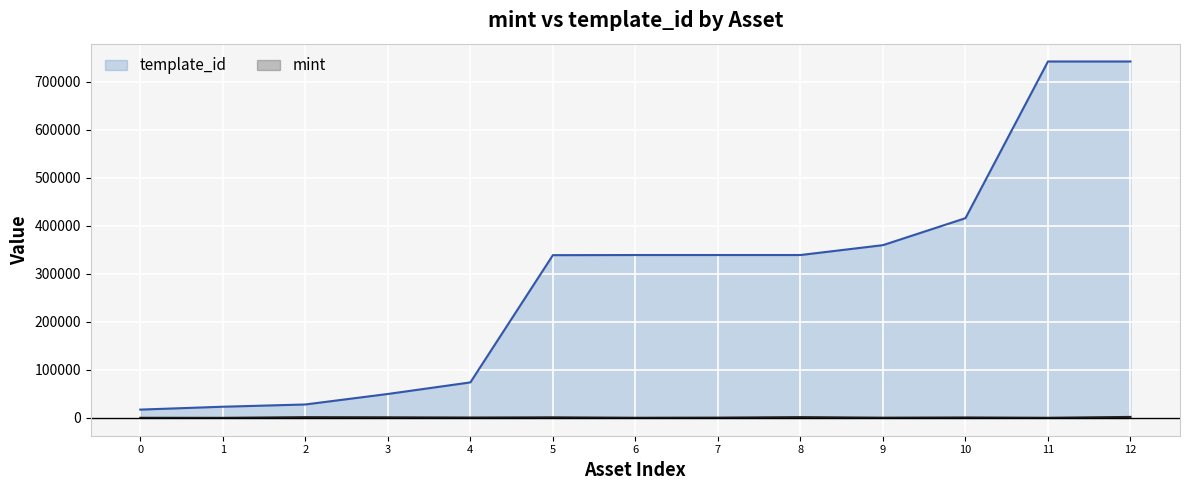

True or false: template_id and mint cross at least once.

False